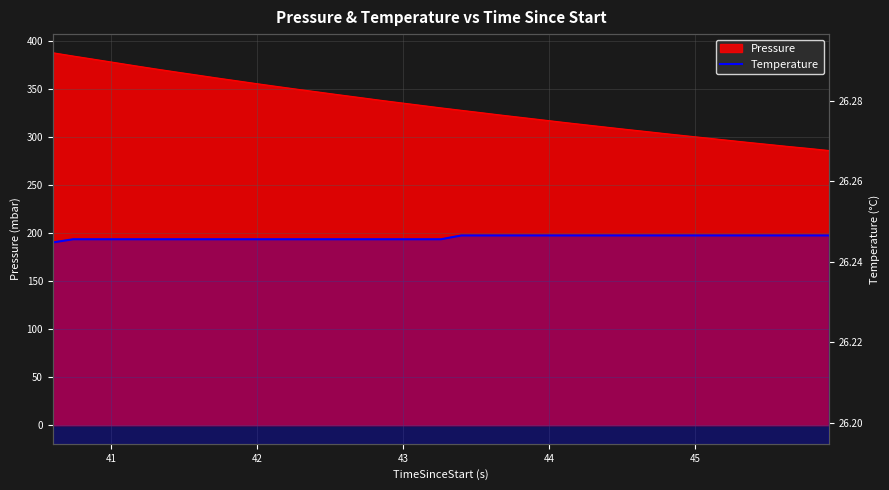

How many lines are shown in the chart?

1